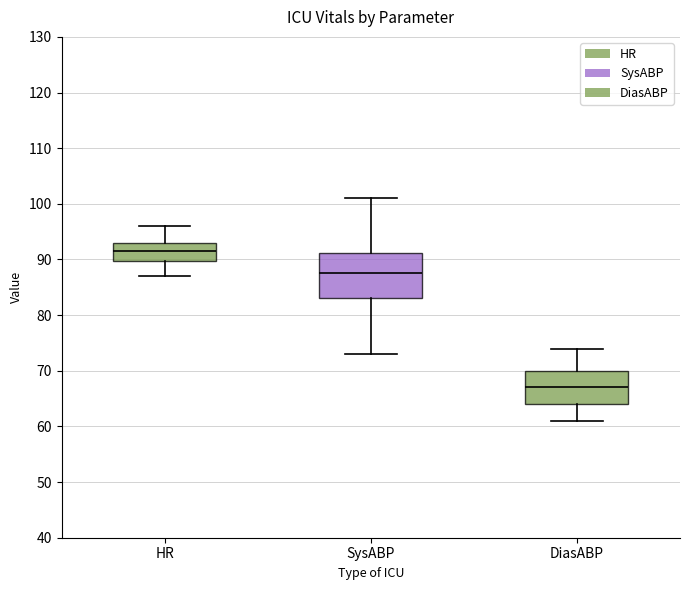

Which box's median line is the lowest?

DiasABP